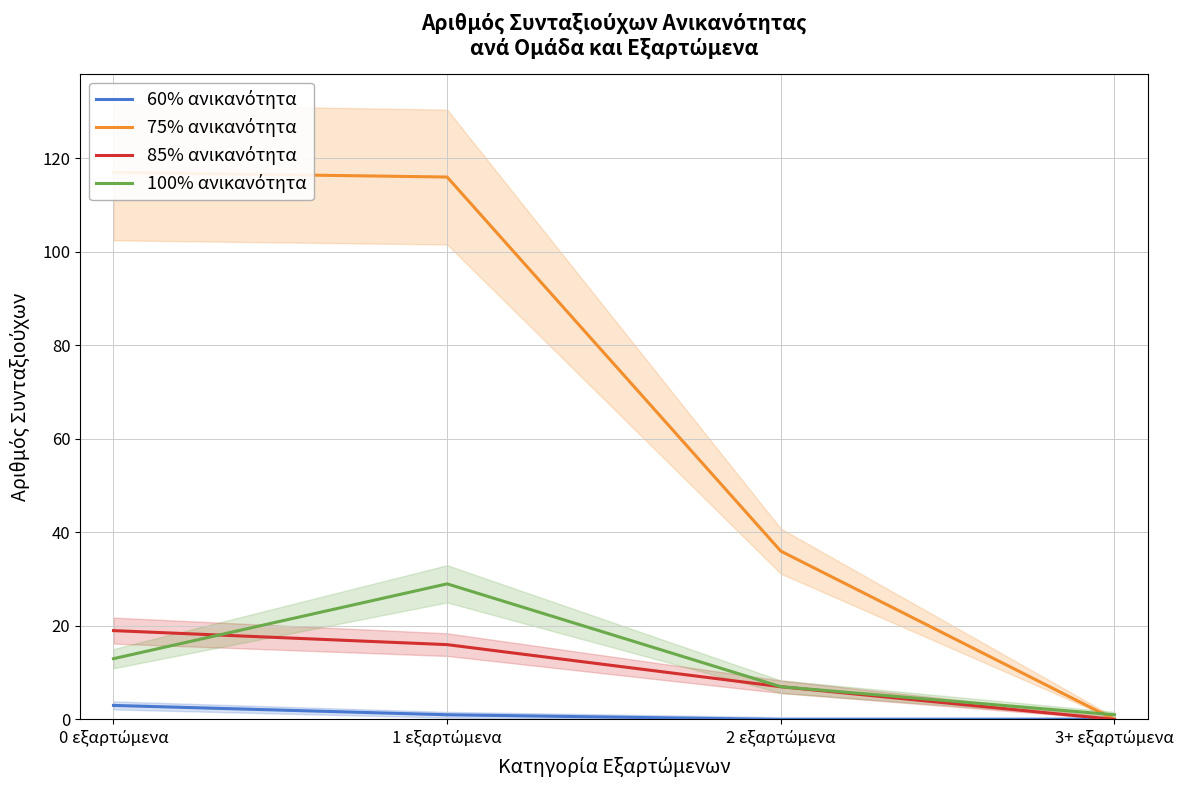

At which category is the sum across all series the highest?

1 εξαρτώμενα